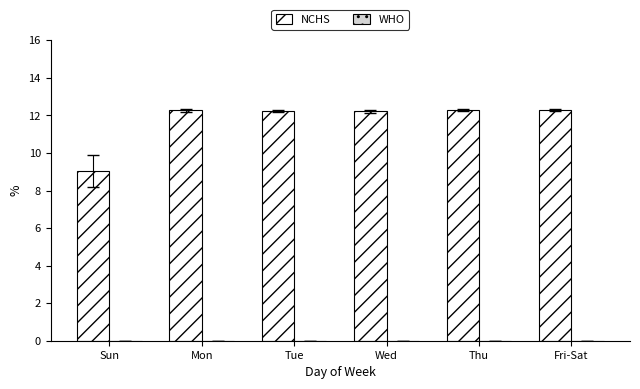

Which category has the lowest value across all series?

Sun